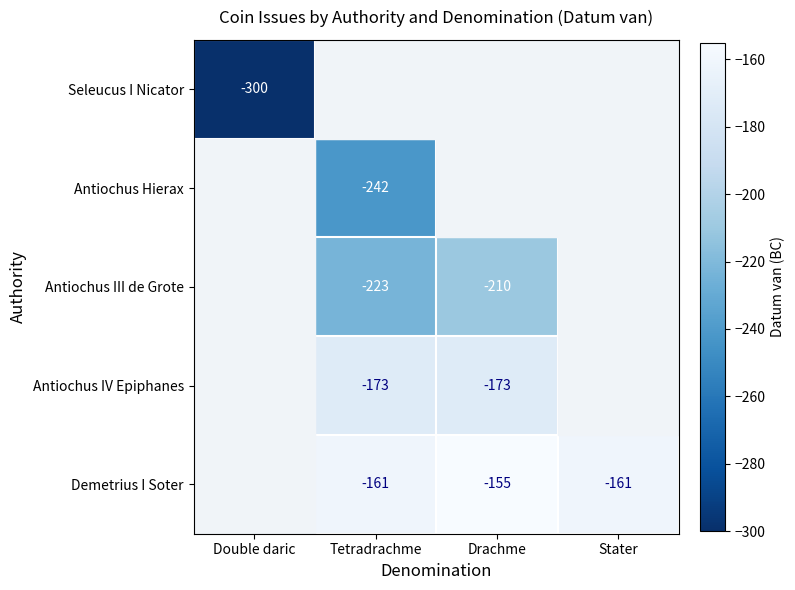

What is the total value across all series at Stater?

-1361